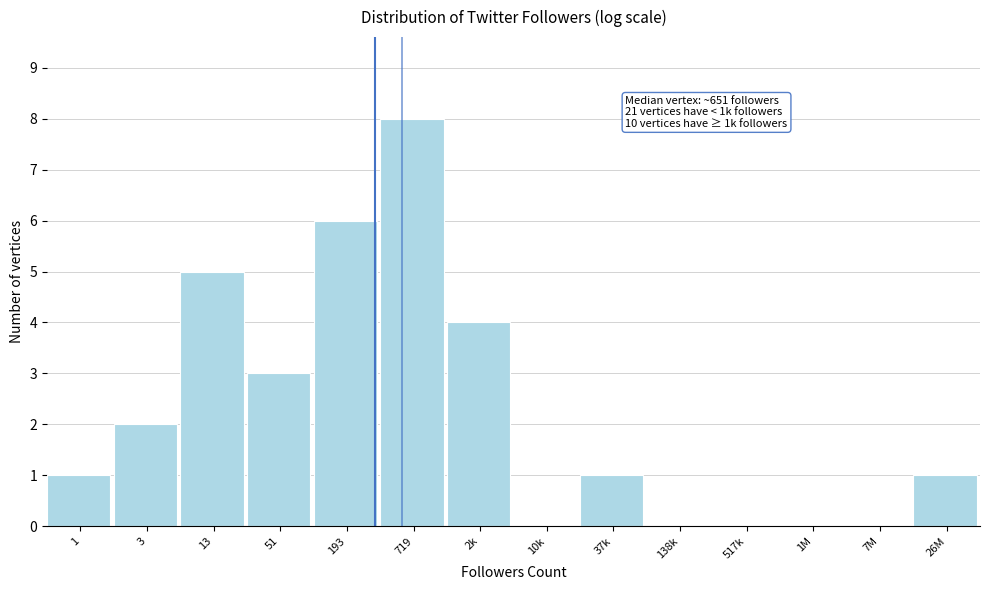

Reading left to right, extract all data points from this chart.

1=1	3=2	13=5	51=3	193=6	719=8	2k=4	10k=0	37k=1	138k=0	517k=0	1M=0	7M=0	26M=1